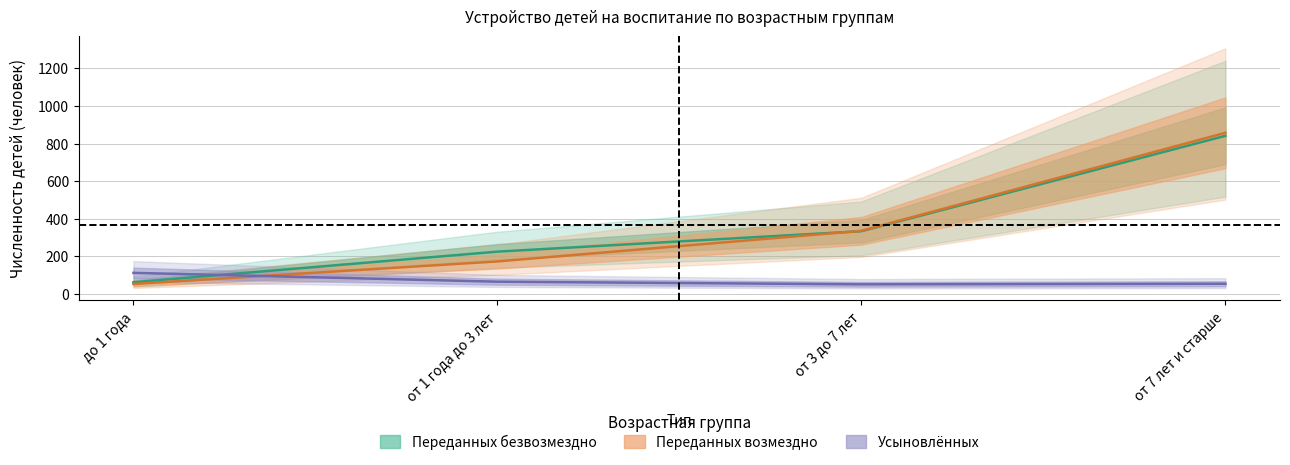

What is the maximum value shown in the chart?

857